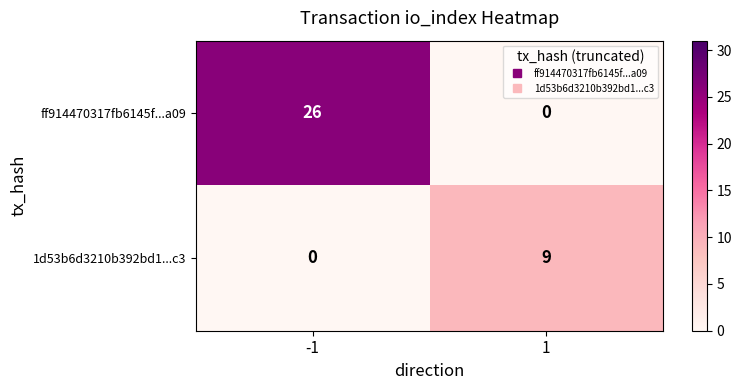

Between -1 and 1, which series saw the biggest shift?

ff914470317fb6145f...a09